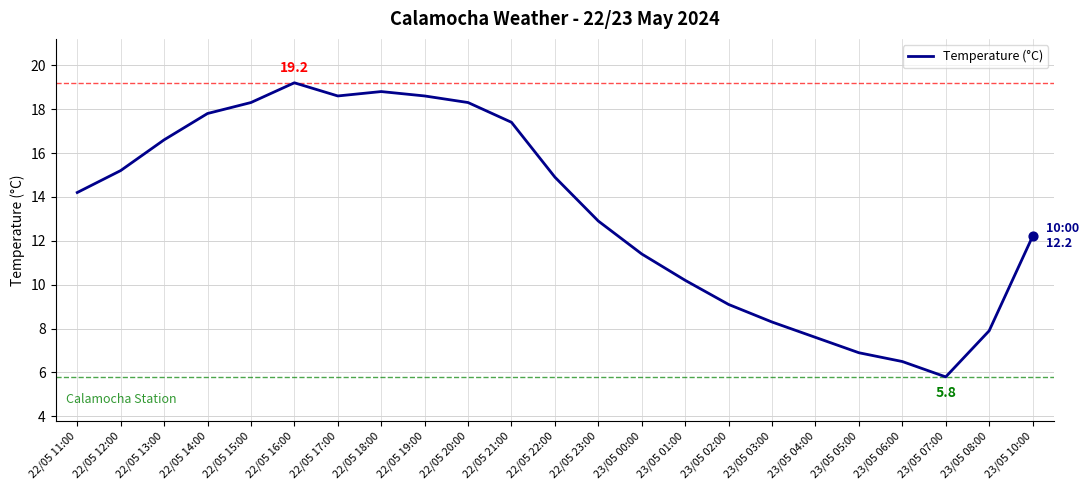

What is the change in value from 22/05 14:00 to 23/05 02:00?

-8.7